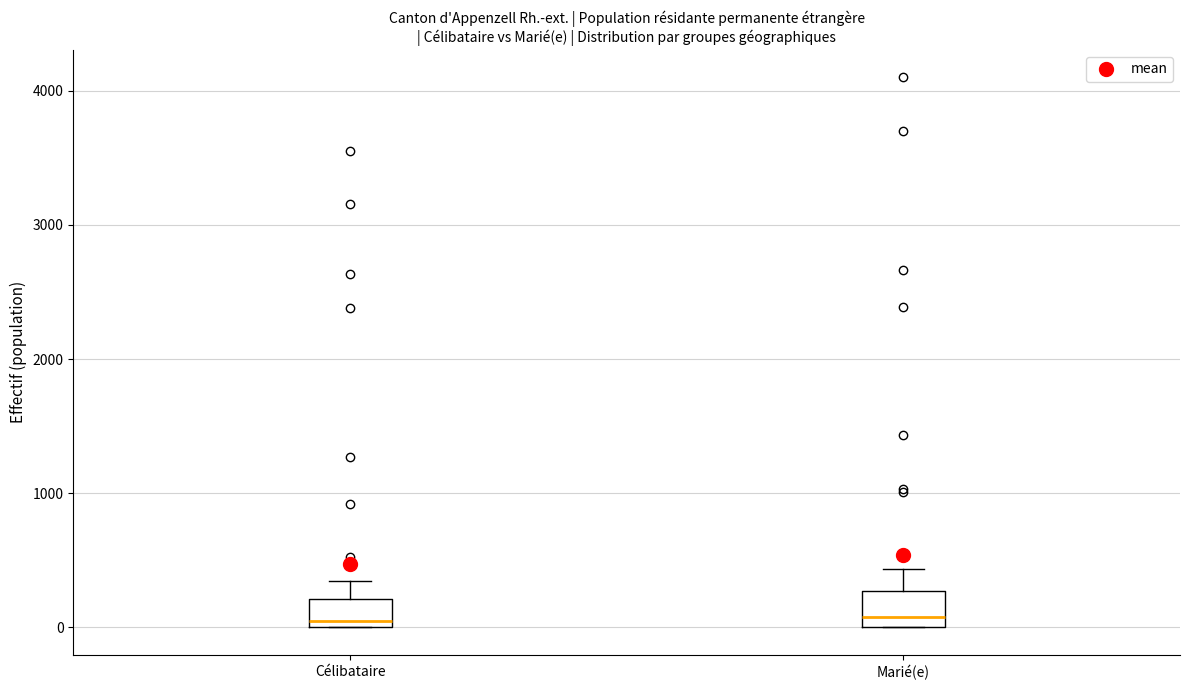

Where does the upper whisker of the box for Marié(e) end on the y-axis? The values are not printed on the chart, so give them approximately, as read against the axis.

400